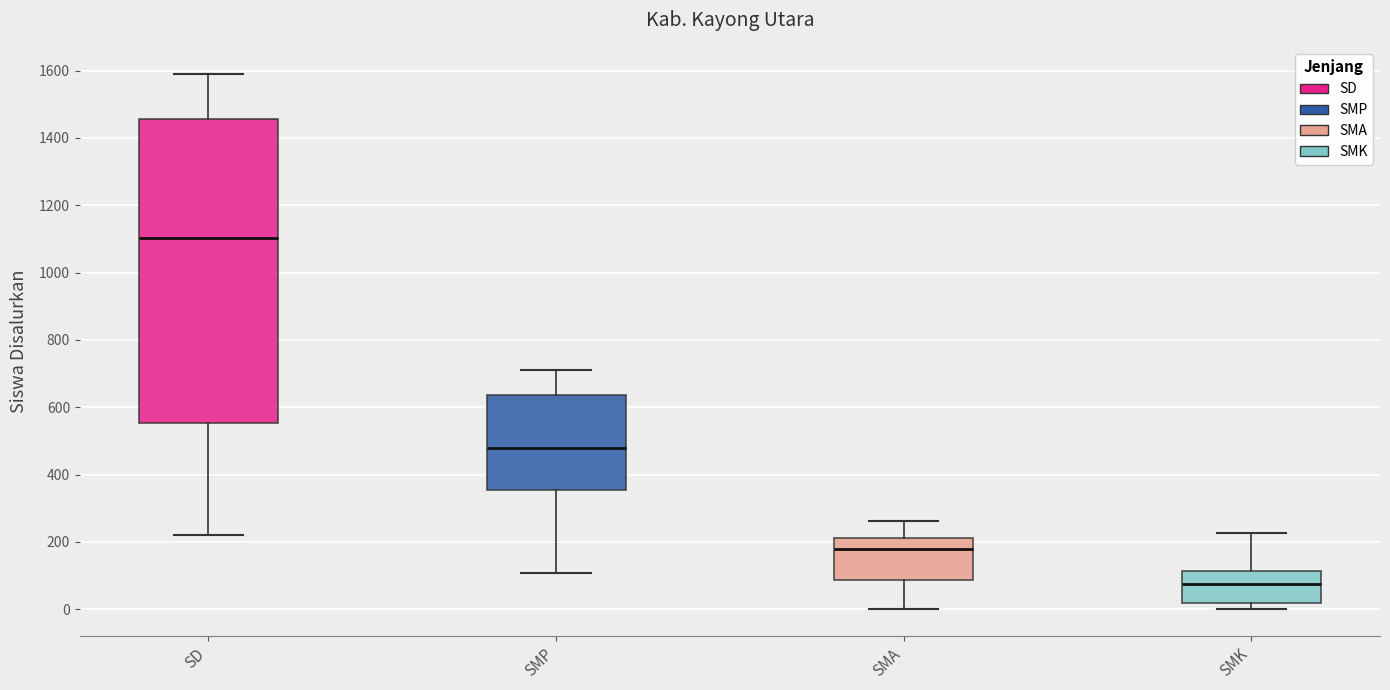

Where does the median line of the box for SMA sit on the y-axis? The values are not printed on the chart, so give them approximately, as read against the axis.

180